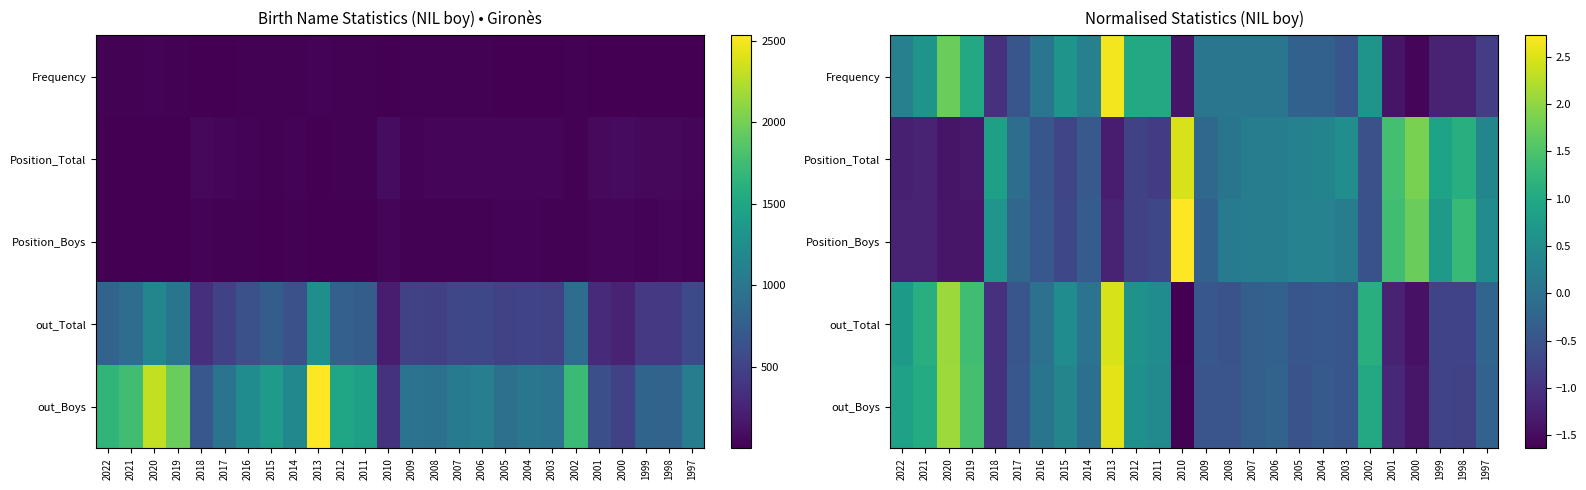

What is the smallest value displayed?

-1.6